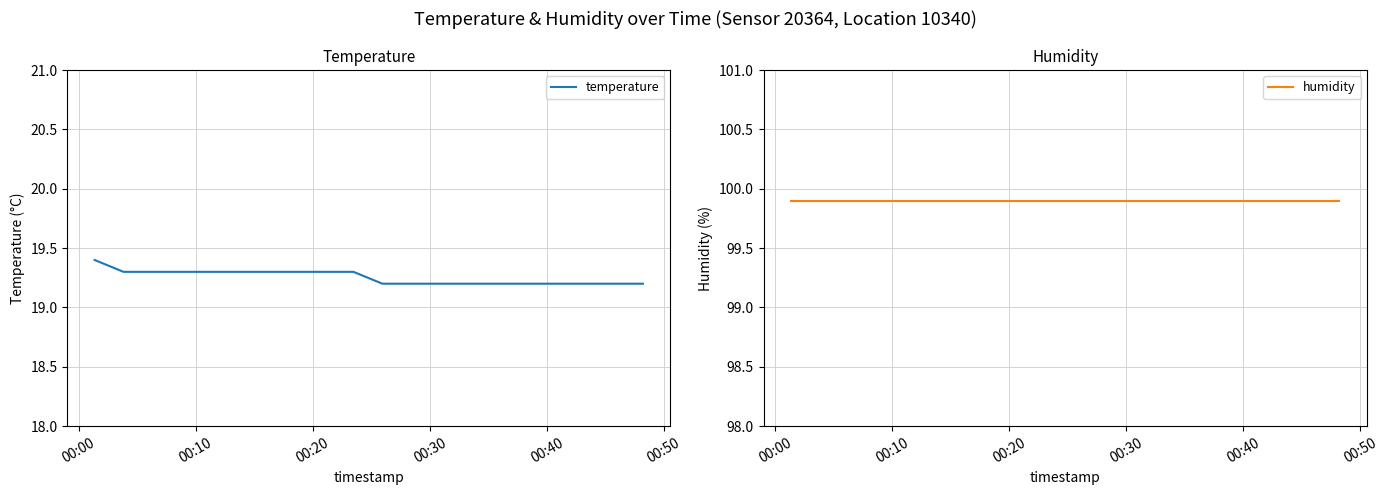

What is the difference between the second highest and minimum values in the temperature series?

0.1